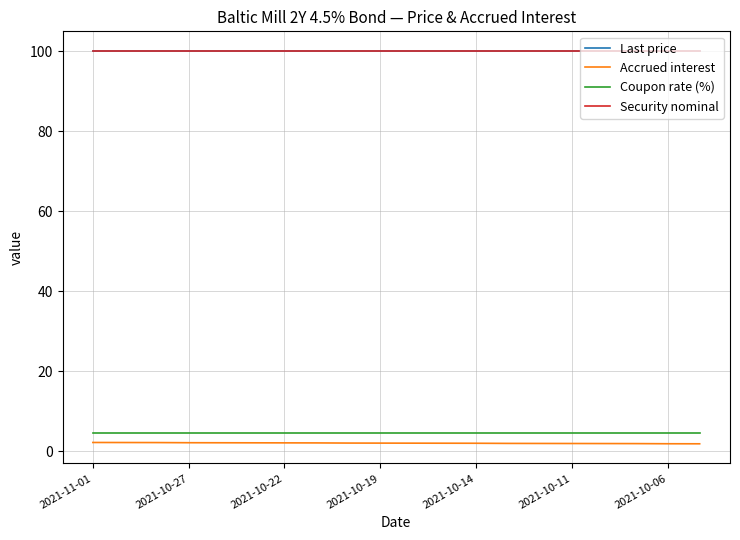

What are all the series names shown in the legend?

Last price, Accrued interest, Coupon rate (%), Security nominal